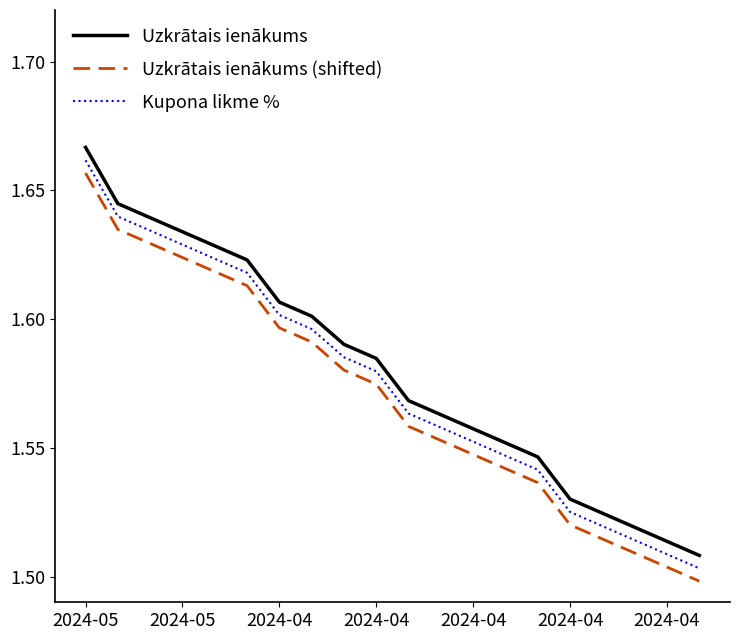

True or false: Kupona likme % and Uzkrātais ienākums (shifted) cross at least once.

False